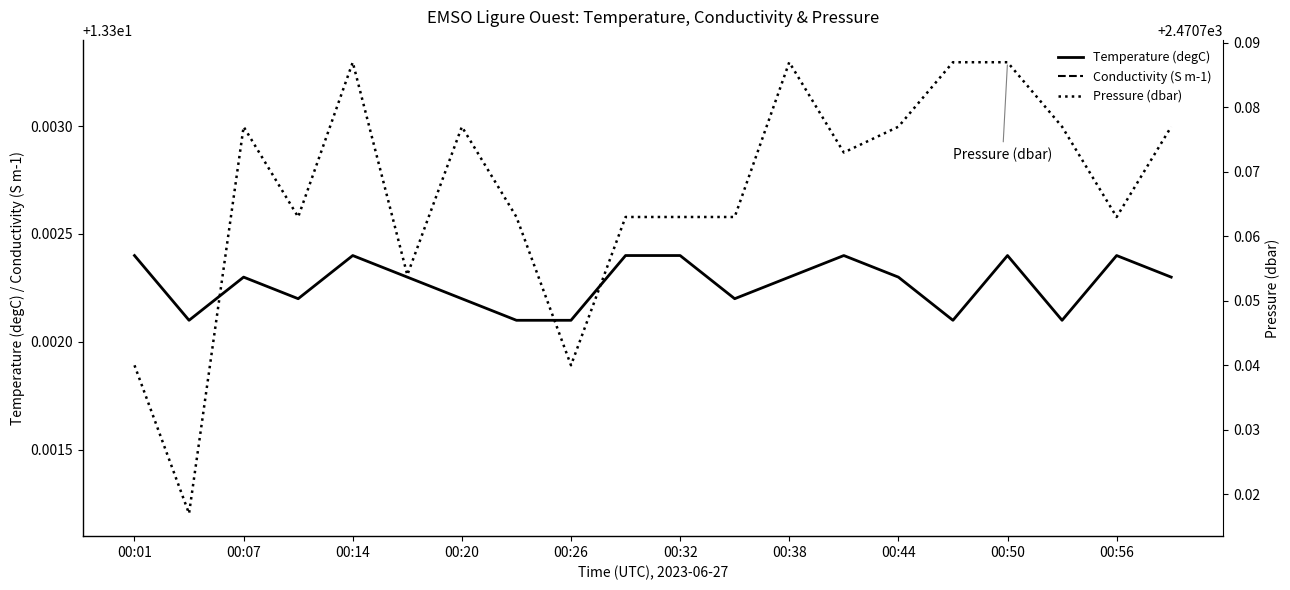

The value of Temperature (degC) at 00:50 is 19.1. True or false?

False